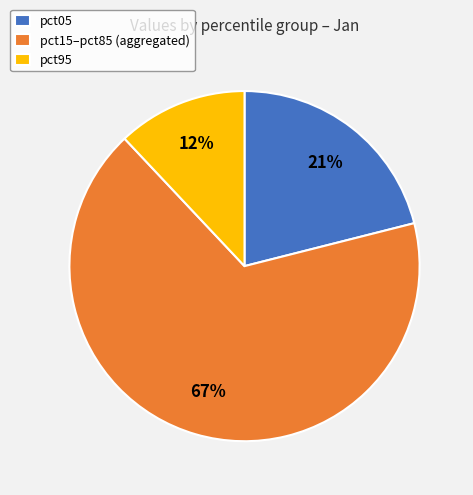

To the nearest percent, what is the combined percentage of pct05 and pct15–pct85 (aggregated)?

88%